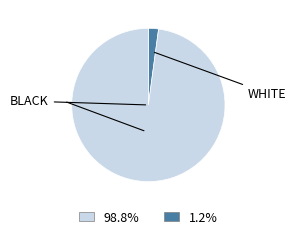

Combined, do 98.8% and 1.2% account for over 50%?

Yes